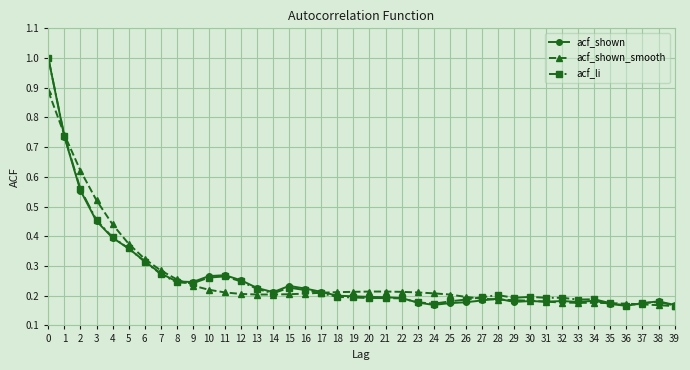

At how many categories does at least one series exceed 0?

40